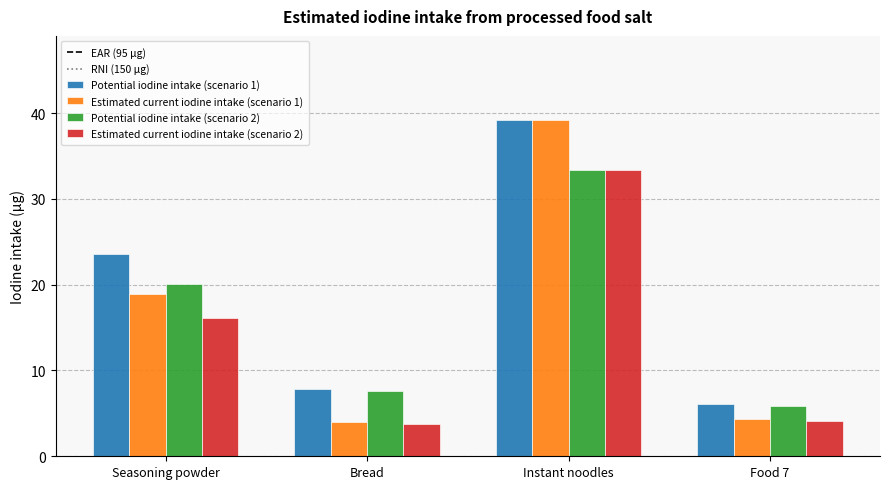

What is the average value of the Potential iodine intake (scenario 1) series?

19.2